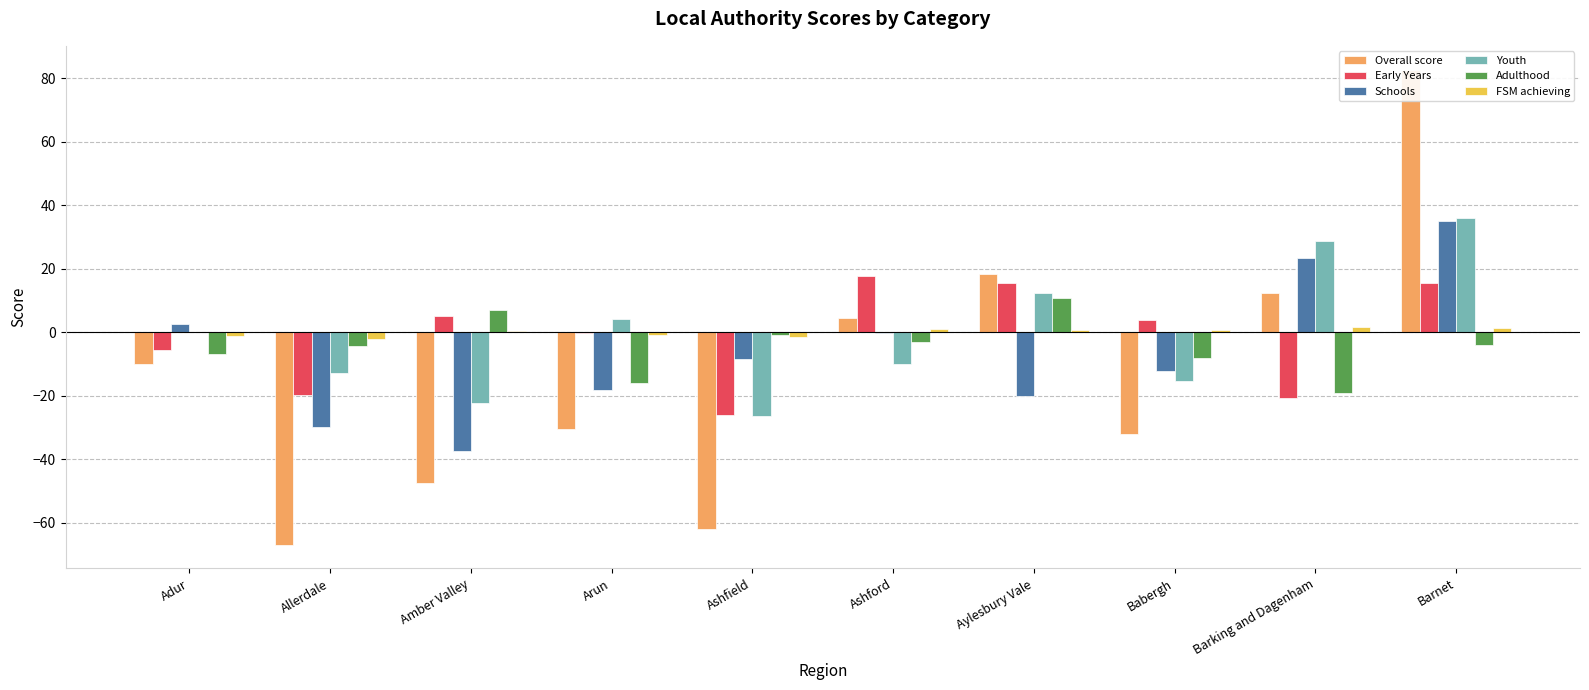

Which series has the largest total across all categories?

FSM achieving